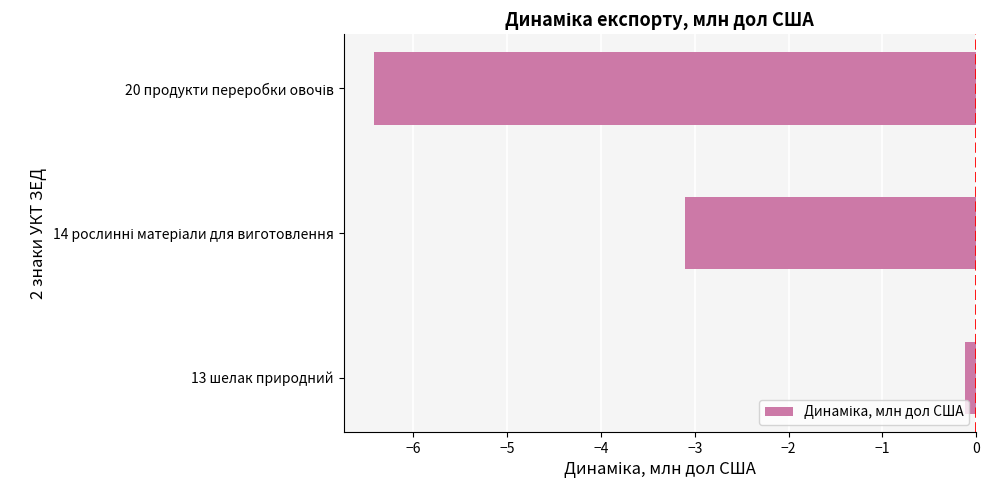

What is the difference between the maximum and second lowest values?

3.0